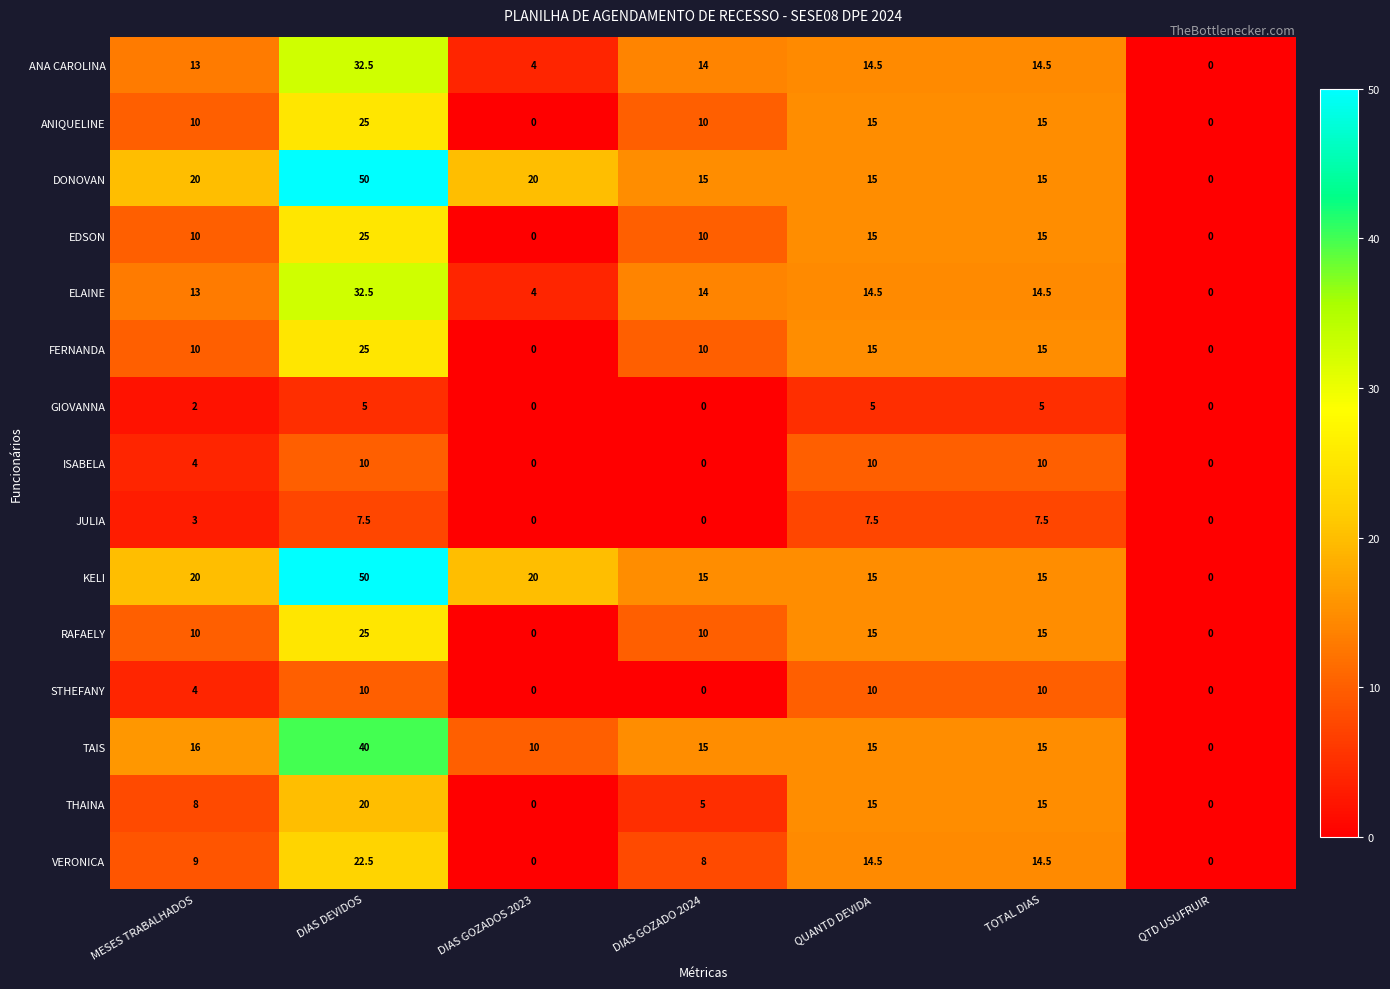

Where is TAIS nearest to the value 20?

MESES TRABALHADOS